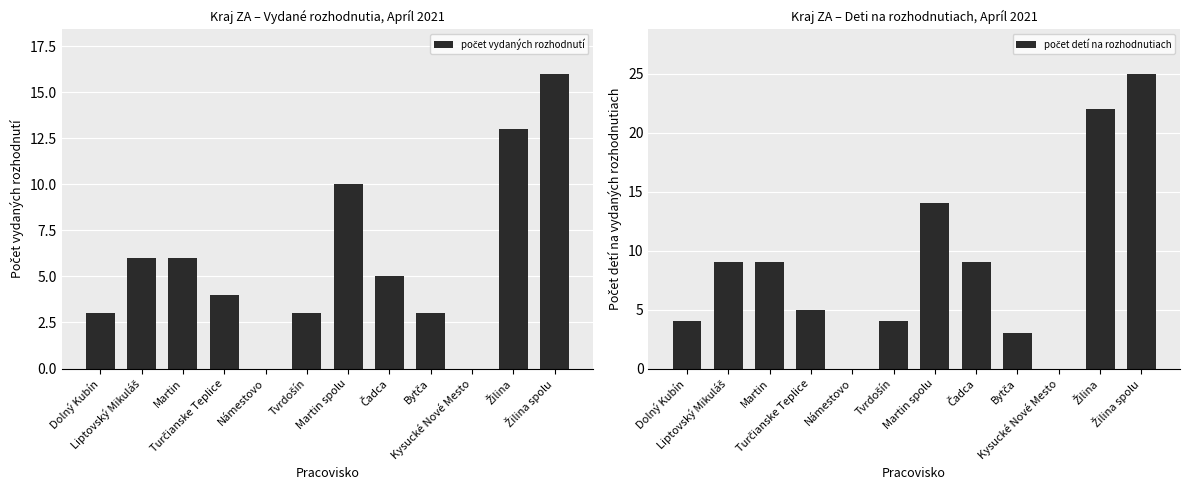

At Žilina, list the series in order from largest to smallest.

počet detí na rozhodnutiach, počet vydaných rozhodnutí